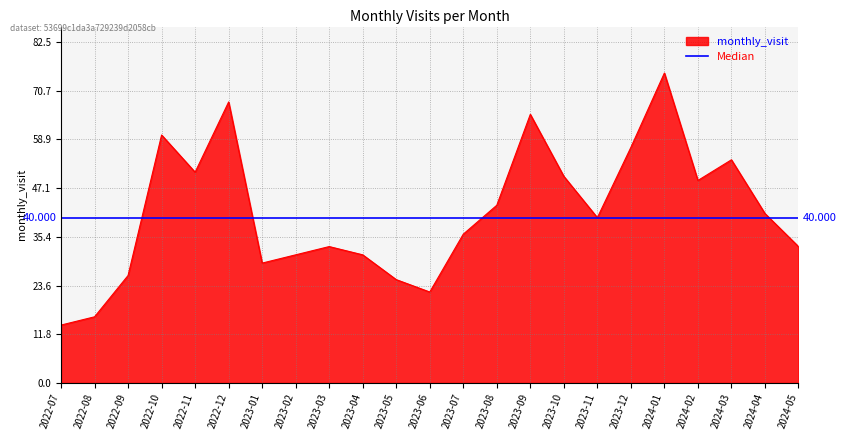

List the labels in order of value, largest first.

2024-01, 2022-12, 2023-09, 2022-10, 2023-12, 2024-03, 2022-11, 2023-10, 2024-02, 2023-08, 2024-04, 2023-11, 2023-07, 2023-03, 2024-05, 2023-02, 2023-04, 2023-01, 2022-09, 2023-05, 2023-06, 2022-08, 2022-07